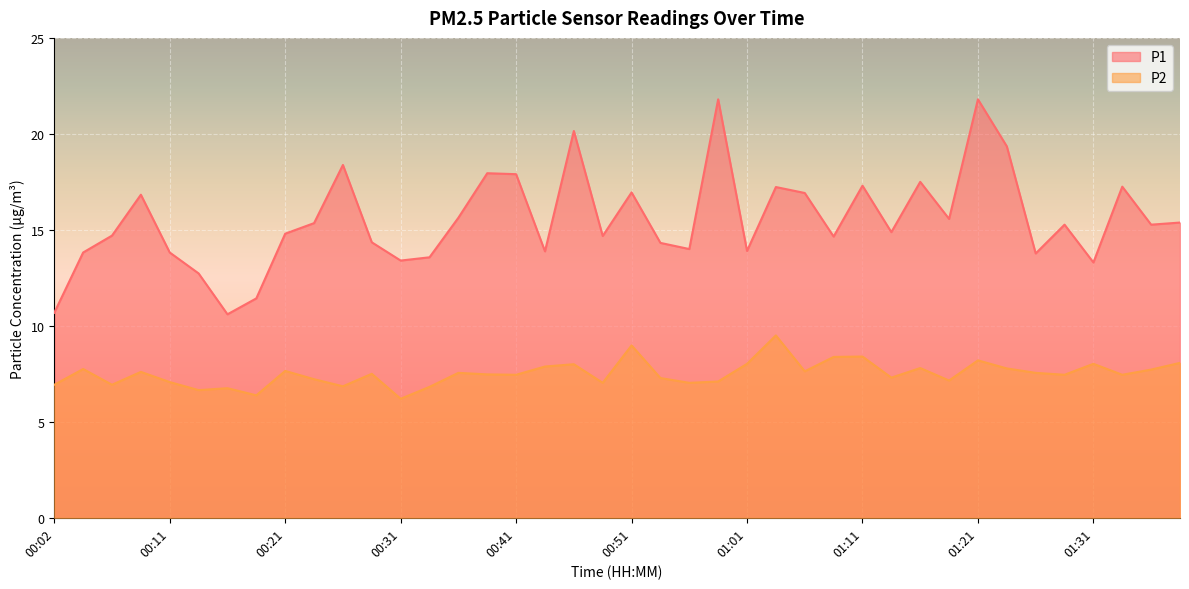

How many interior local valleys does the P1 series have?

12